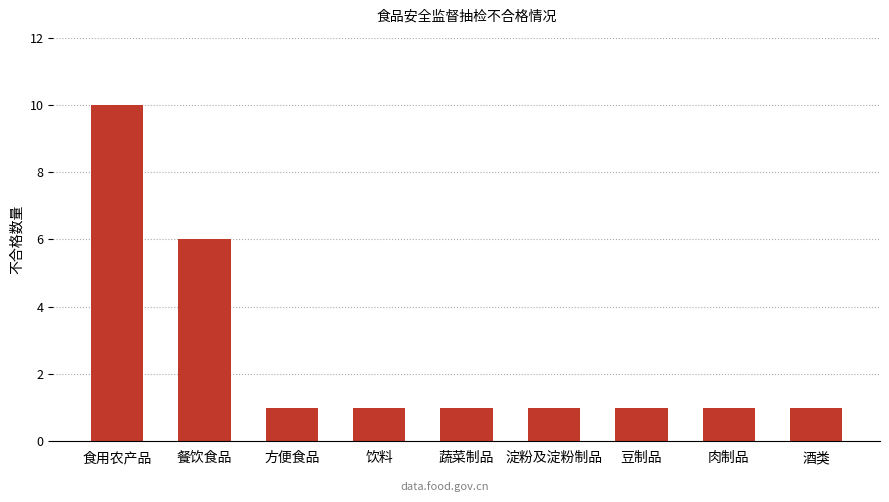

Count the values in the range 1 to 2.

7